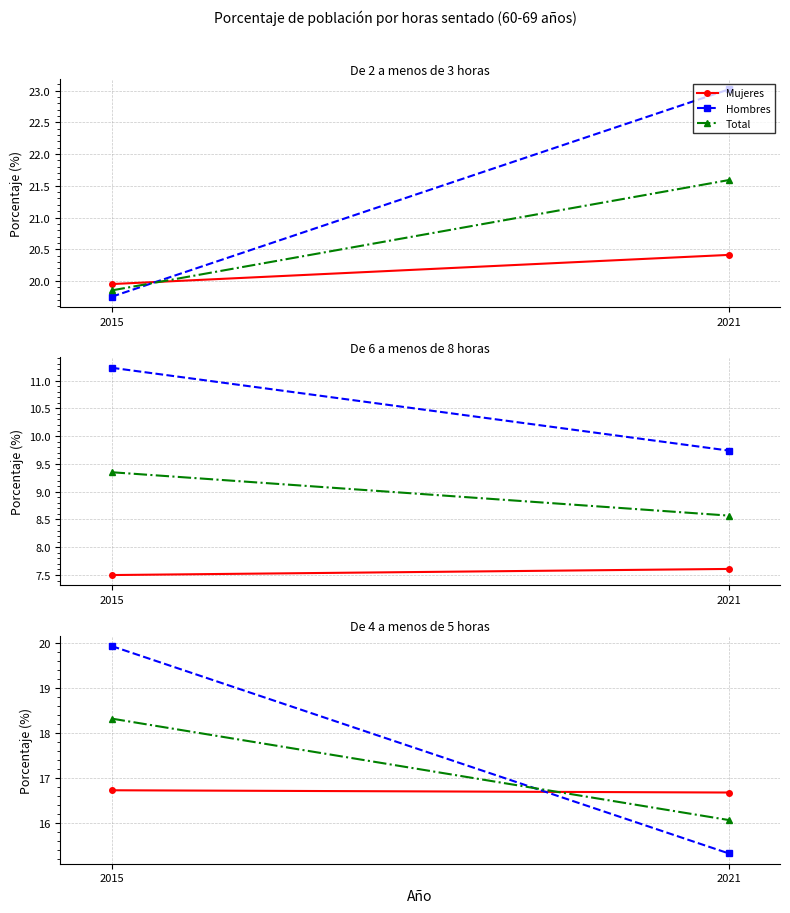

True or false: Total has a value of 28.6 at 2021.

False